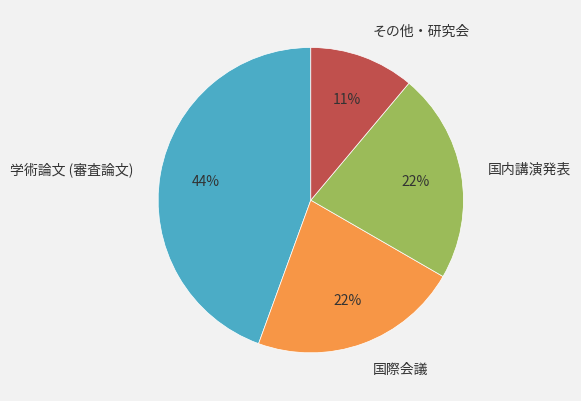

To the nearest percent, what portion does 国内講演発表 represent?

22%